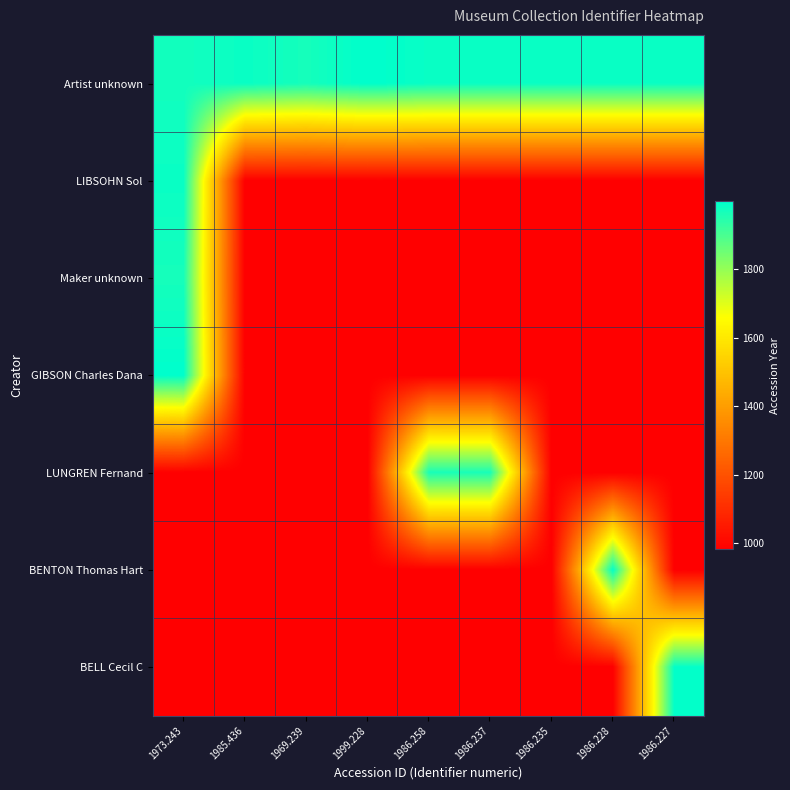

Between 1985.436 and 1986.228, which is larger?

1986.228